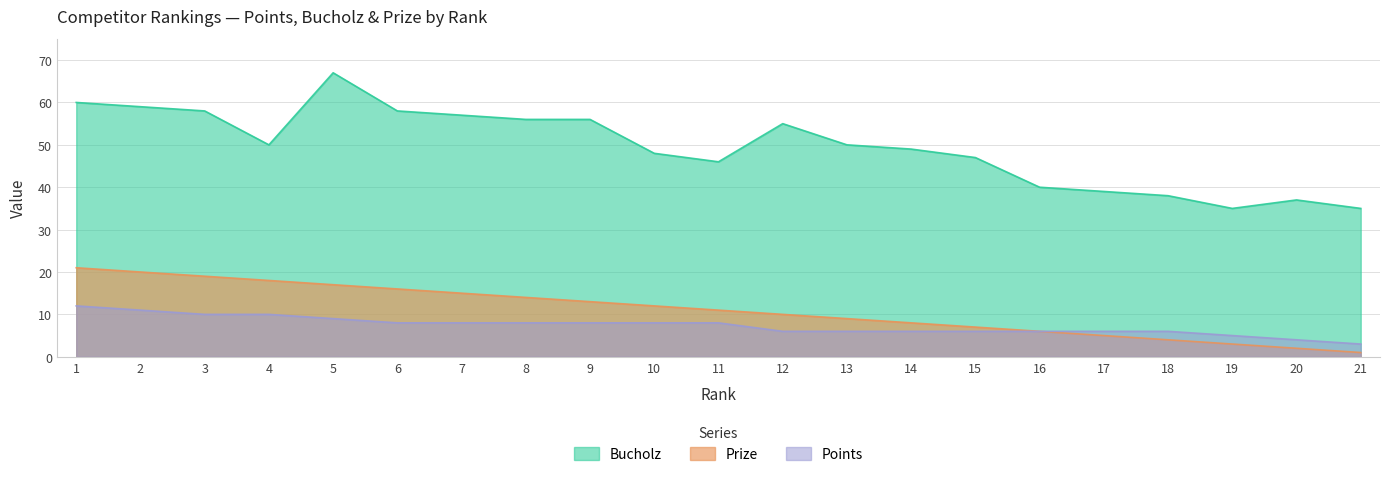

Is it true that Prize equals 14 at 8?

True